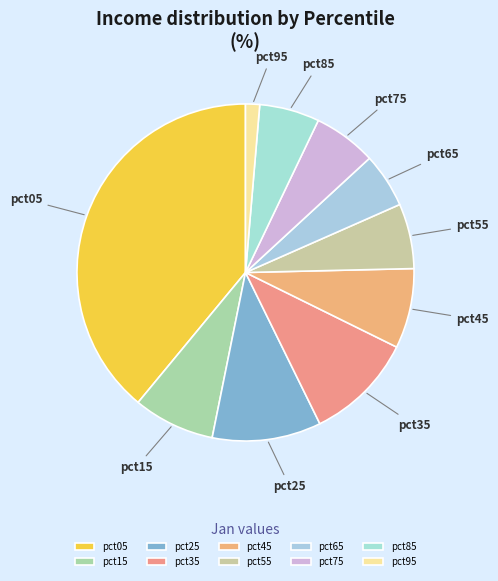

Between pct05 and pct45, which is larger?

pct05